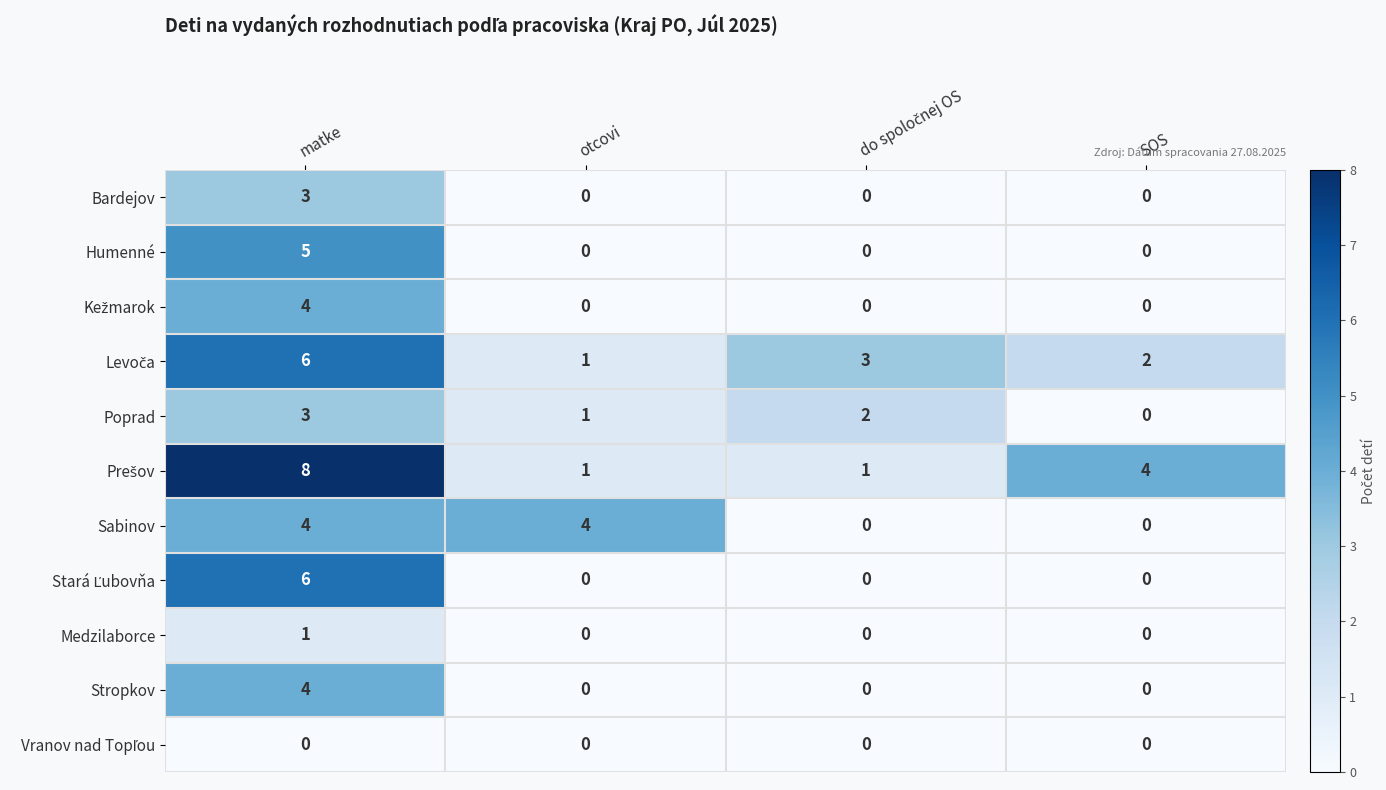

What is the difference between the highest and lowest values at SOS?

4